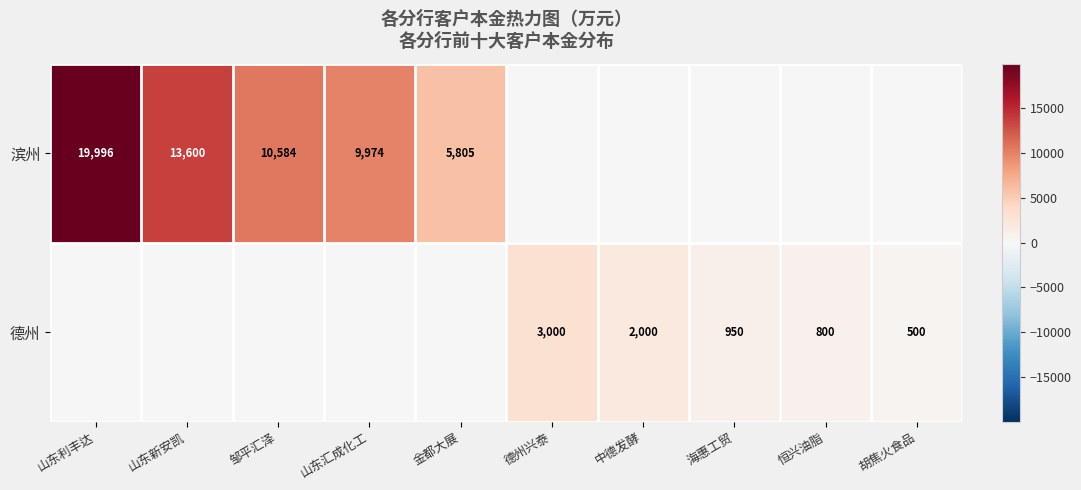

Rank the series by their average value, from lowest to highest.

德州, 滨州